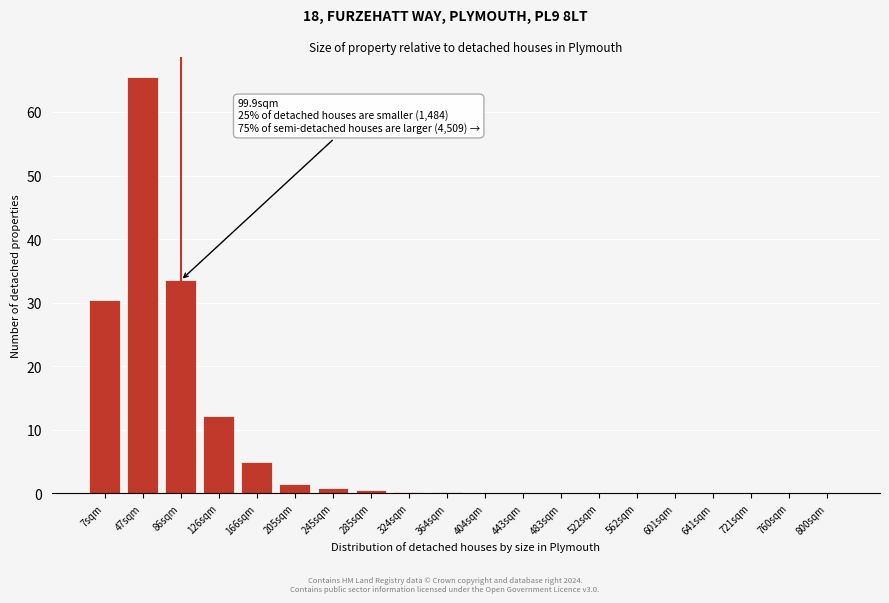

What is the greatest value displayed?

65.4